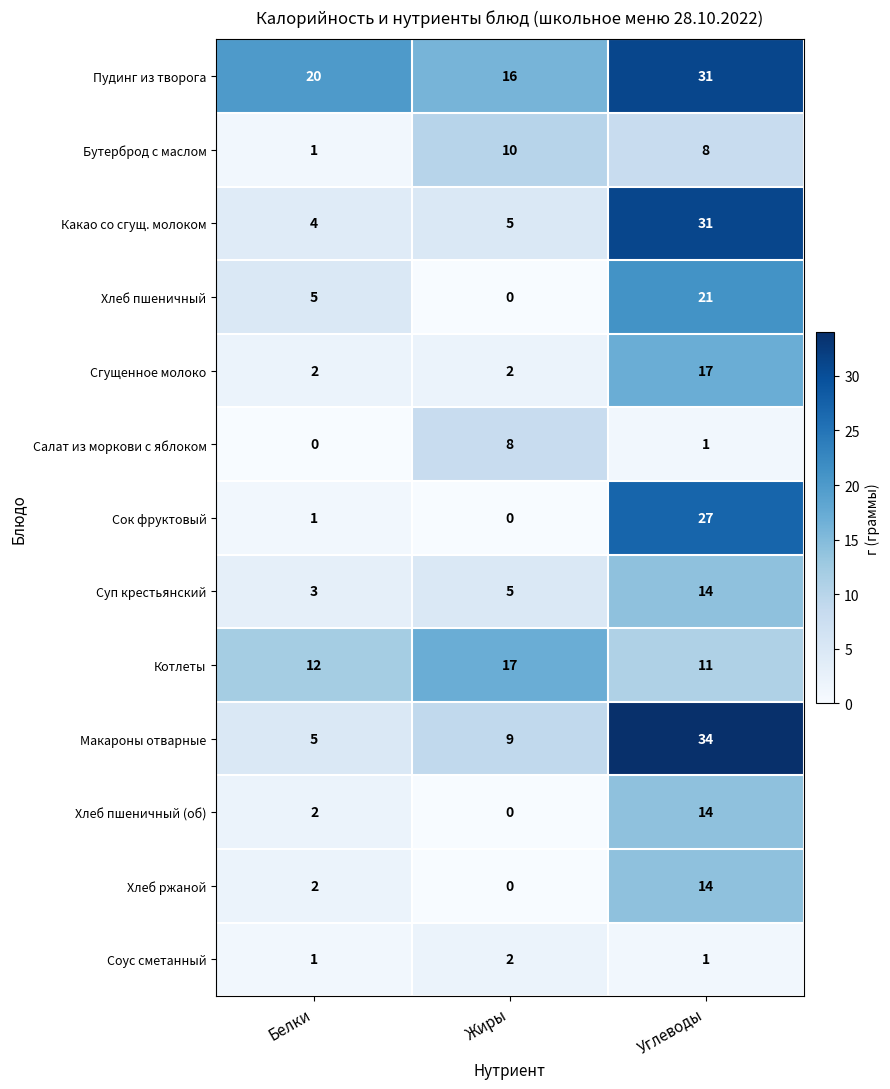

What is the difference between the Хлеб пшеничный (об) values at Жиры and Углеводы?

14